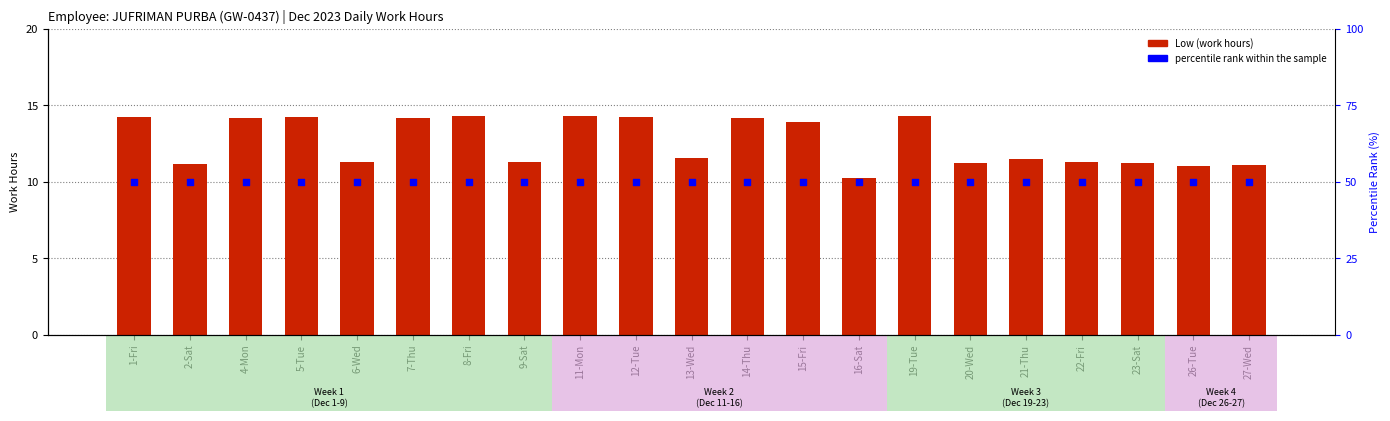

Which series has the widest spread of Y values?

Low (work hours)